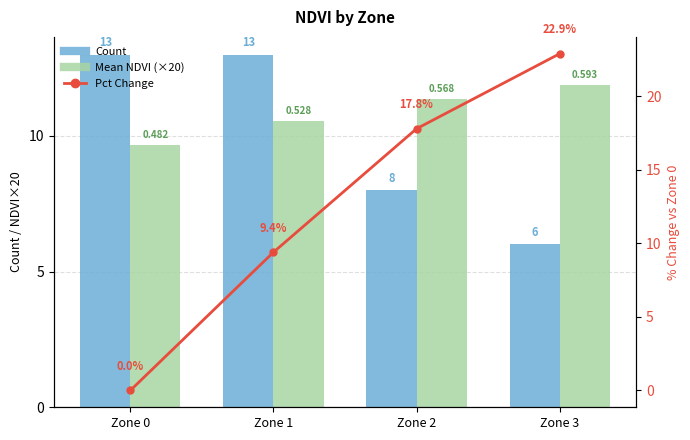

Are the bars horizontal?

No